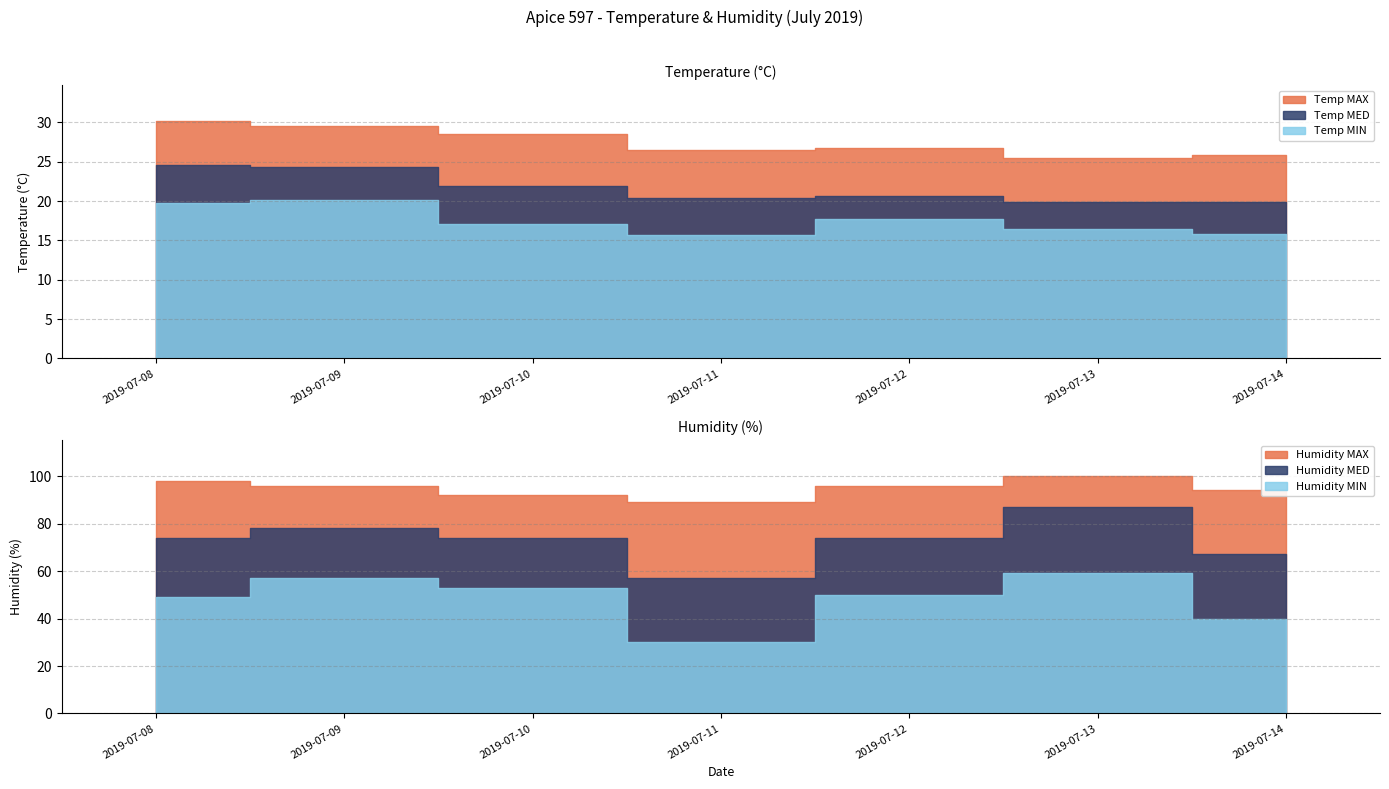

Which series has the widest spread of values?

Humidity MED